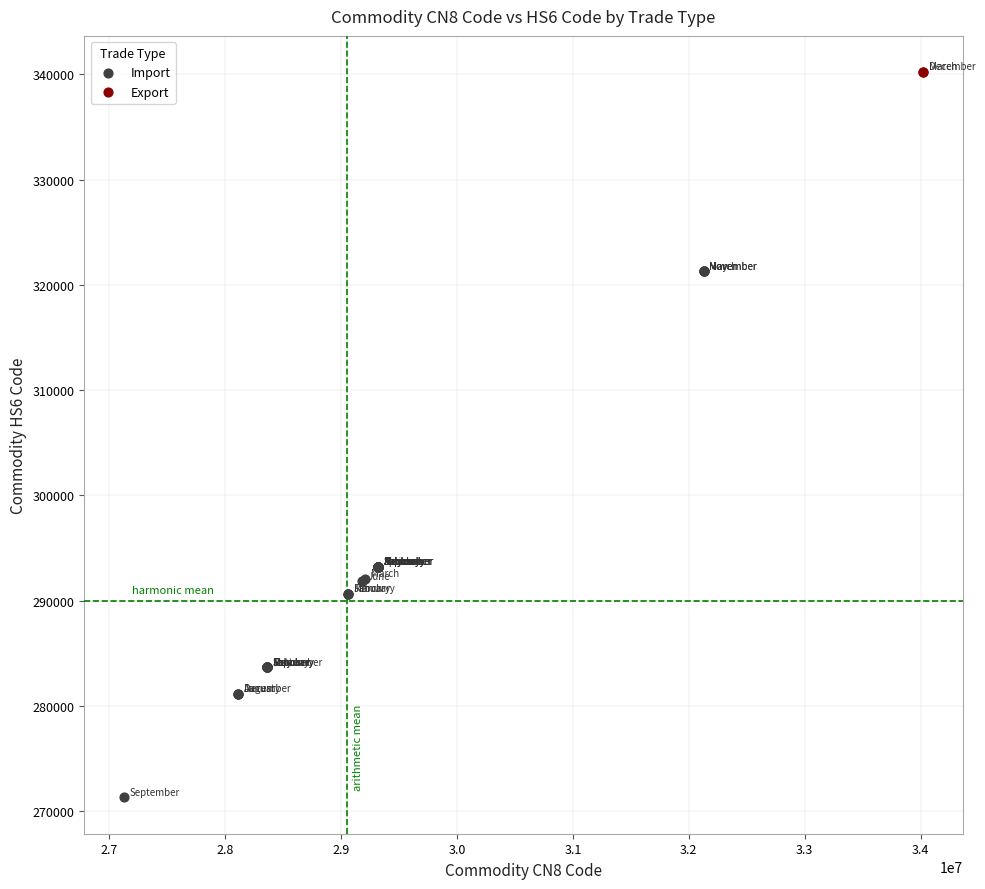

What are all the series names shown in the legend?

Import, Export